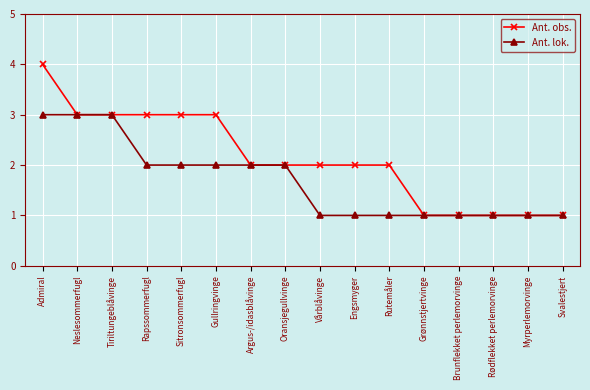

The Ant. obs. series shows 3 at Tiriltungeblåvinge. True or false?

True